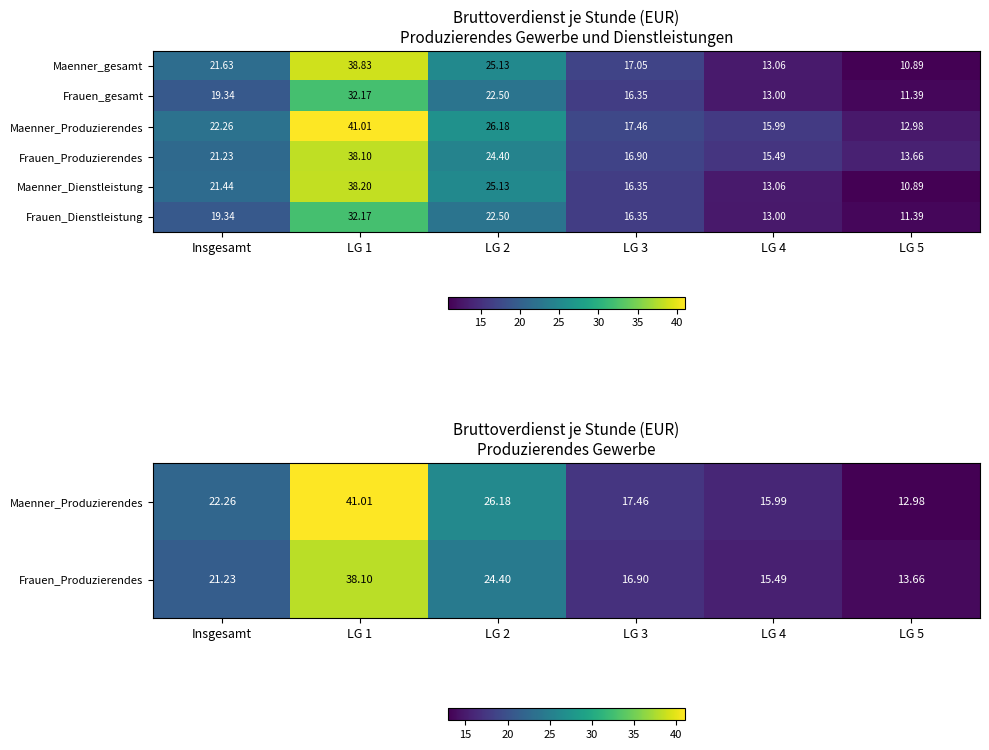

At which label does Frauen_gesamt first exceed 19?

Insgesamt